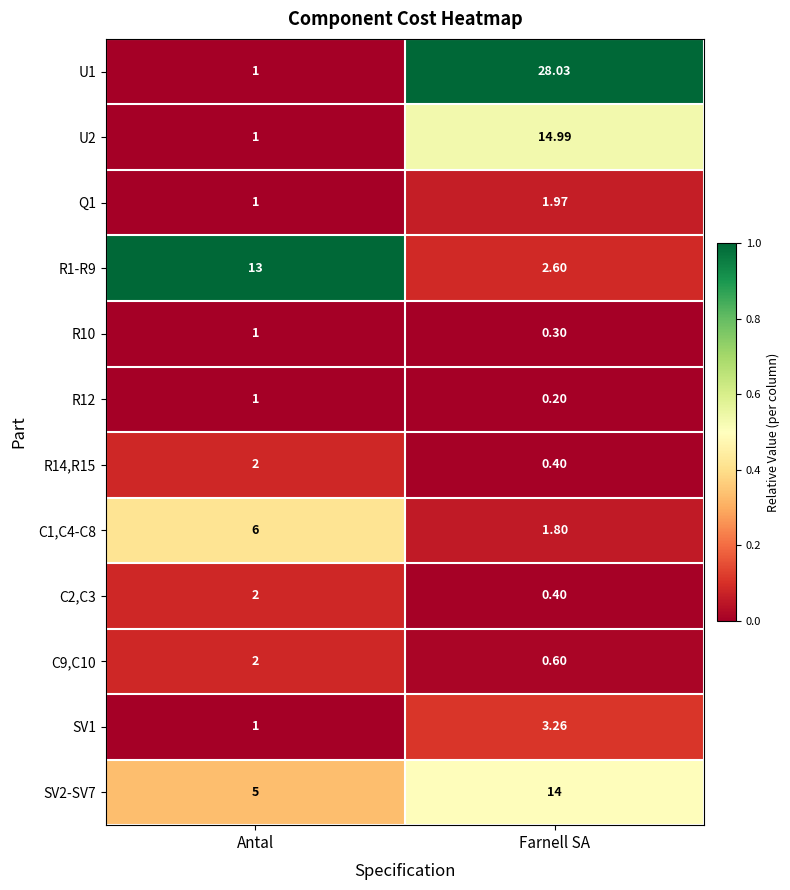

At which category is the sum across all series the highest?

Farnell SA